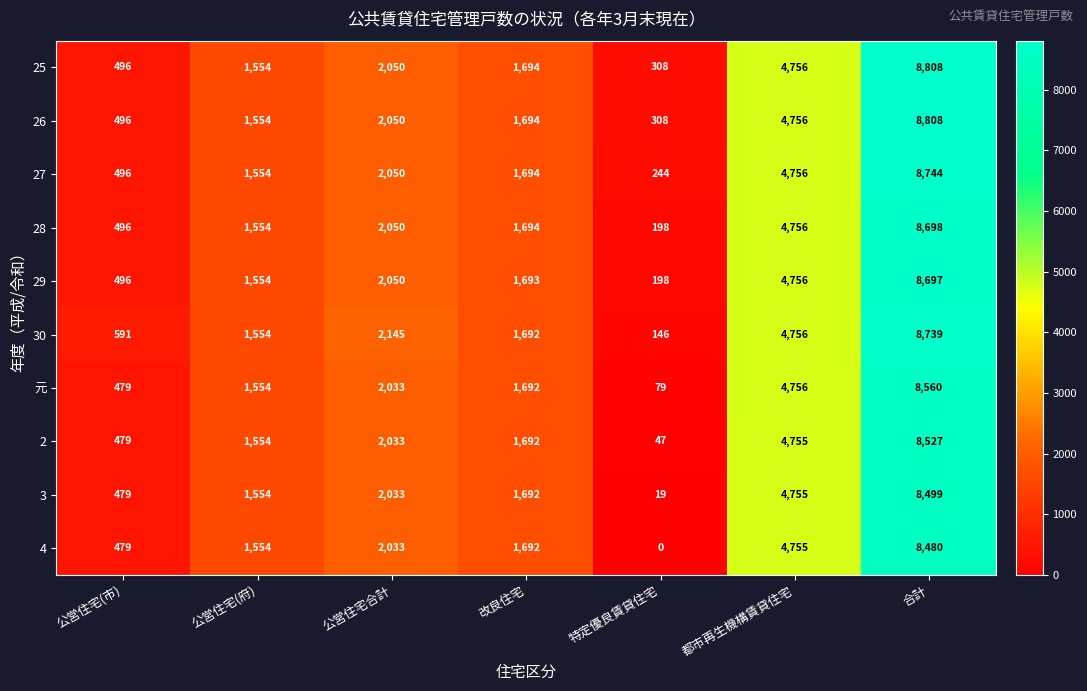

Where is 4 nearest to the value 4240?

都市再生機構賃貸住宅